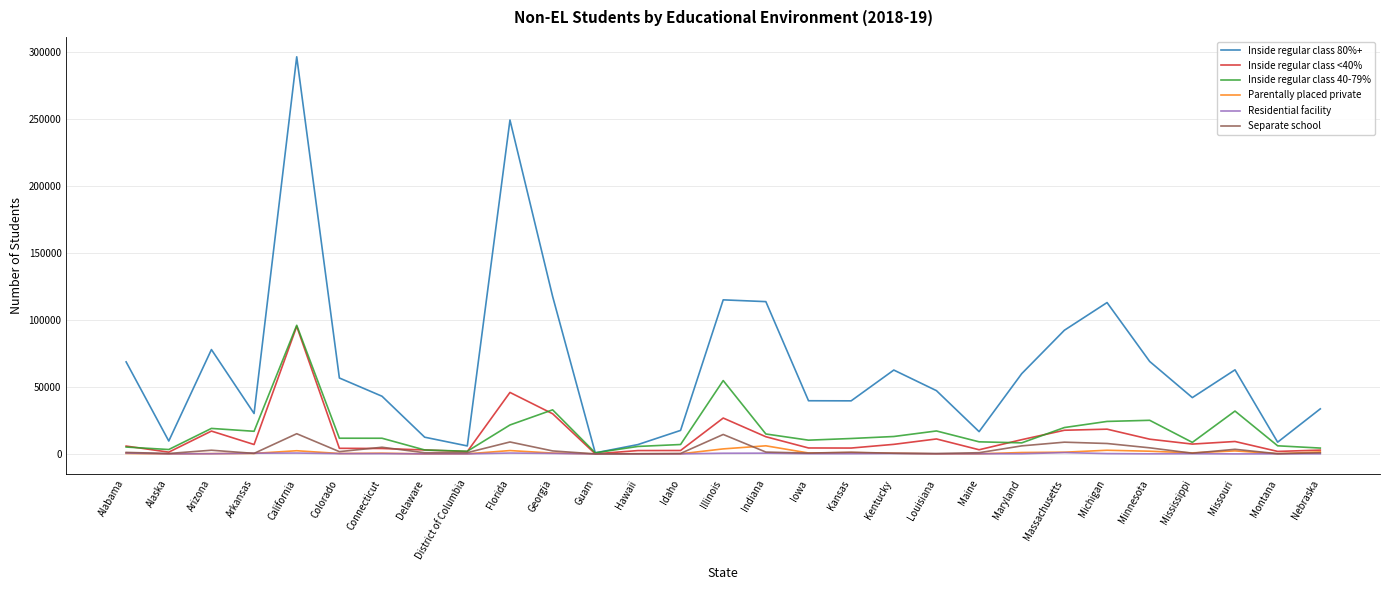

Which series has the largest range (max minus min)?

Inside regular class 80%+